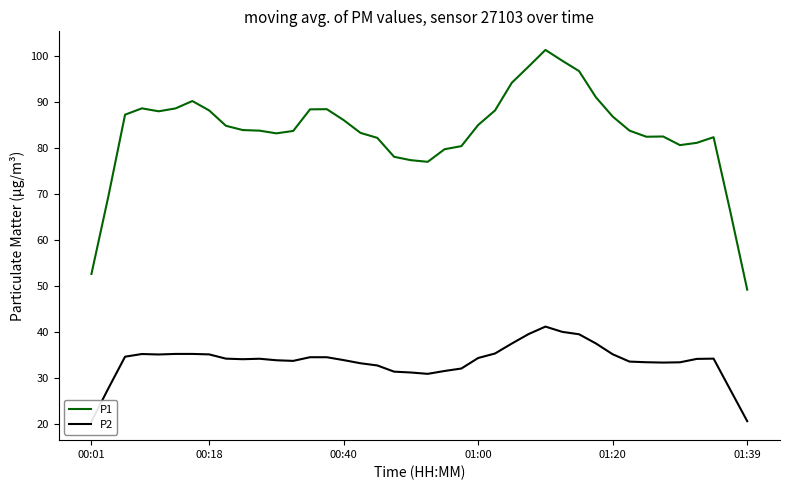

Is this an area chart (filled region under the line)?

No